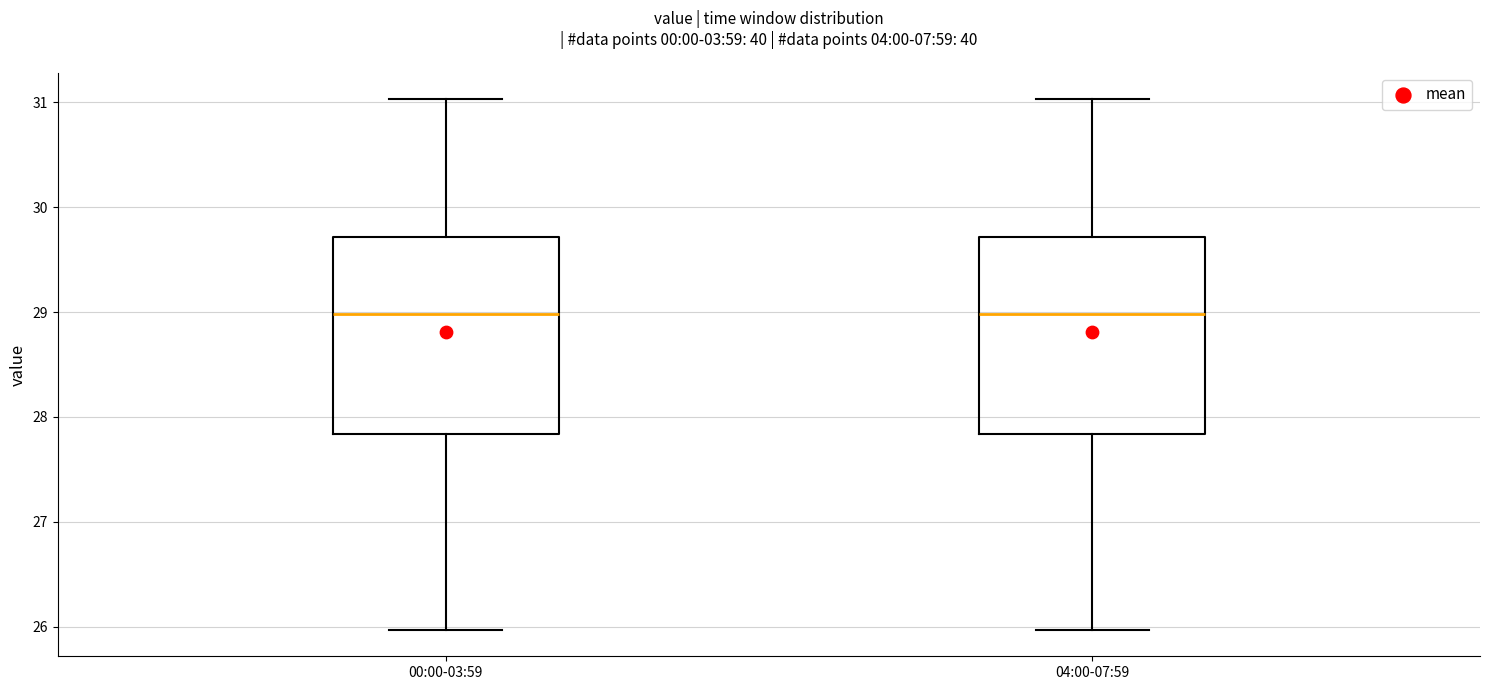

Reading left to right, transcribe this box plot: for each box, give where its median line is, the range the box spans, and where its two whiskers end, as read against the y-axis. The values are not printed on the chart, so give them approximately, as read against the axis.

00:00-03:59: median 29.0, box 27.8 to 29.7, whiskers 26.0 to 31.0
04:00-07:59: median 29.0, box 27.8 to 29.7, whiskers 26.0 to 31.0